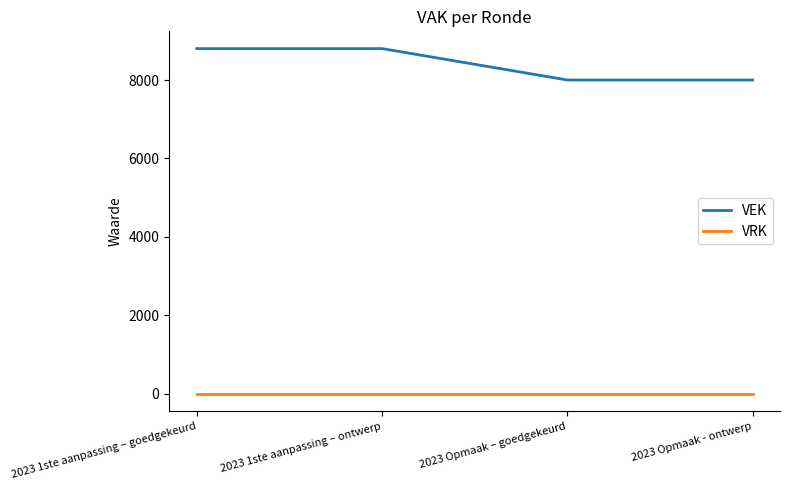

True or false: VRK and VEK intersect in this chart.

False